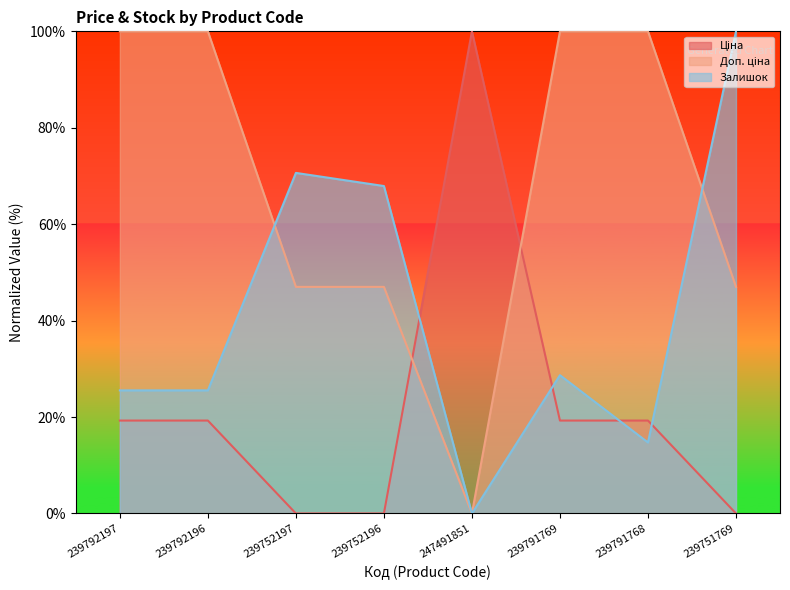

Which has a higher value, 239752196 or 239792197?

239792197